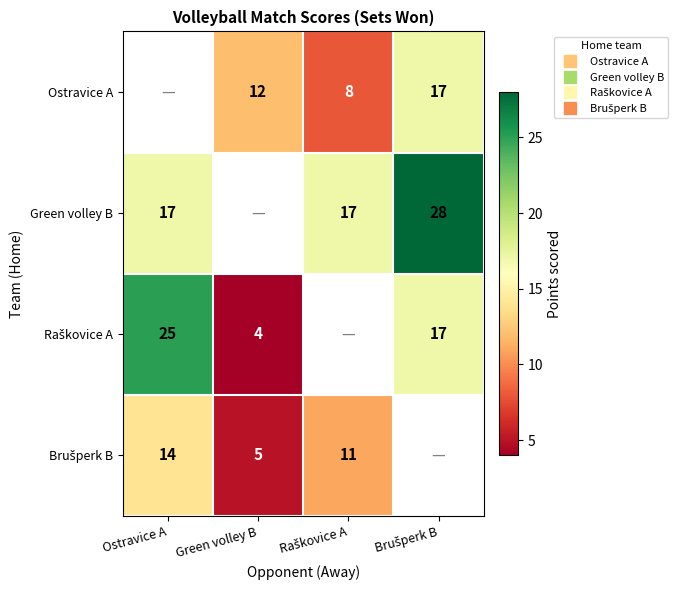

Which series changed the most between Green volley B and Raškovice A?

Brušperk B